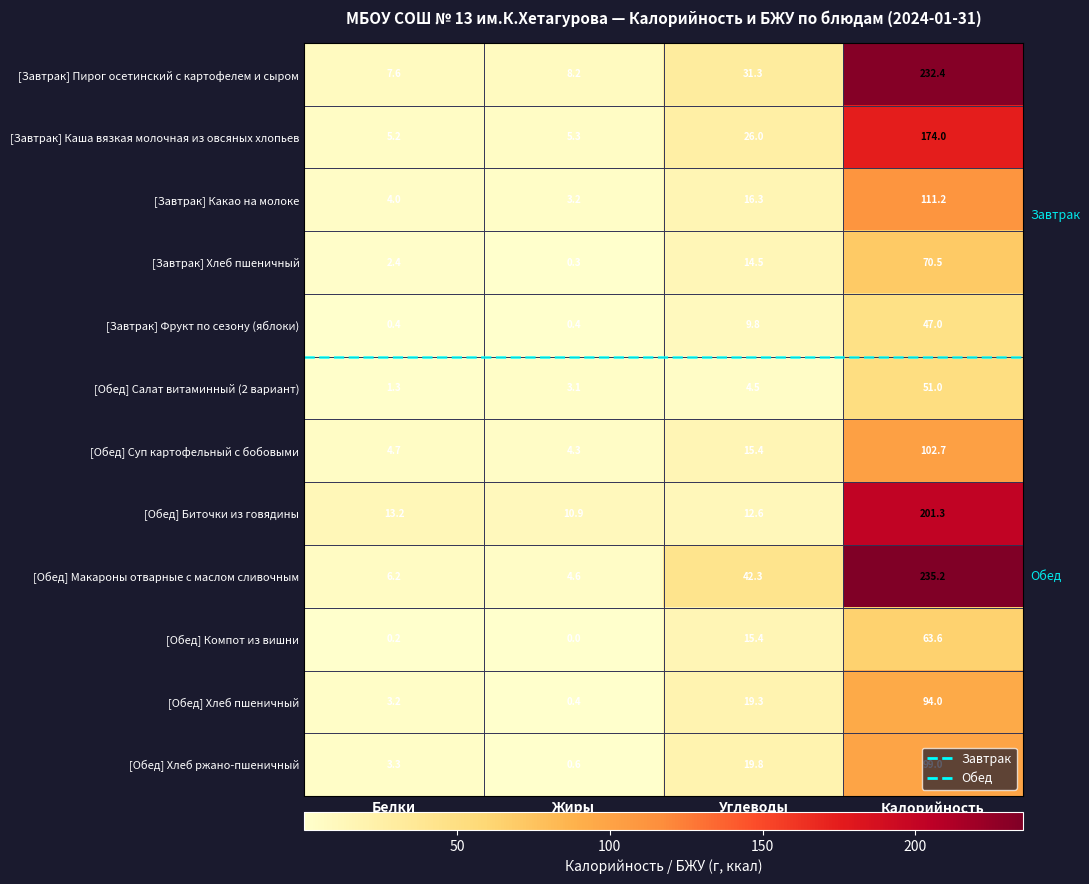

What is the average value of the [Обед] Салат витаминный (2 вариант) series?

15.0